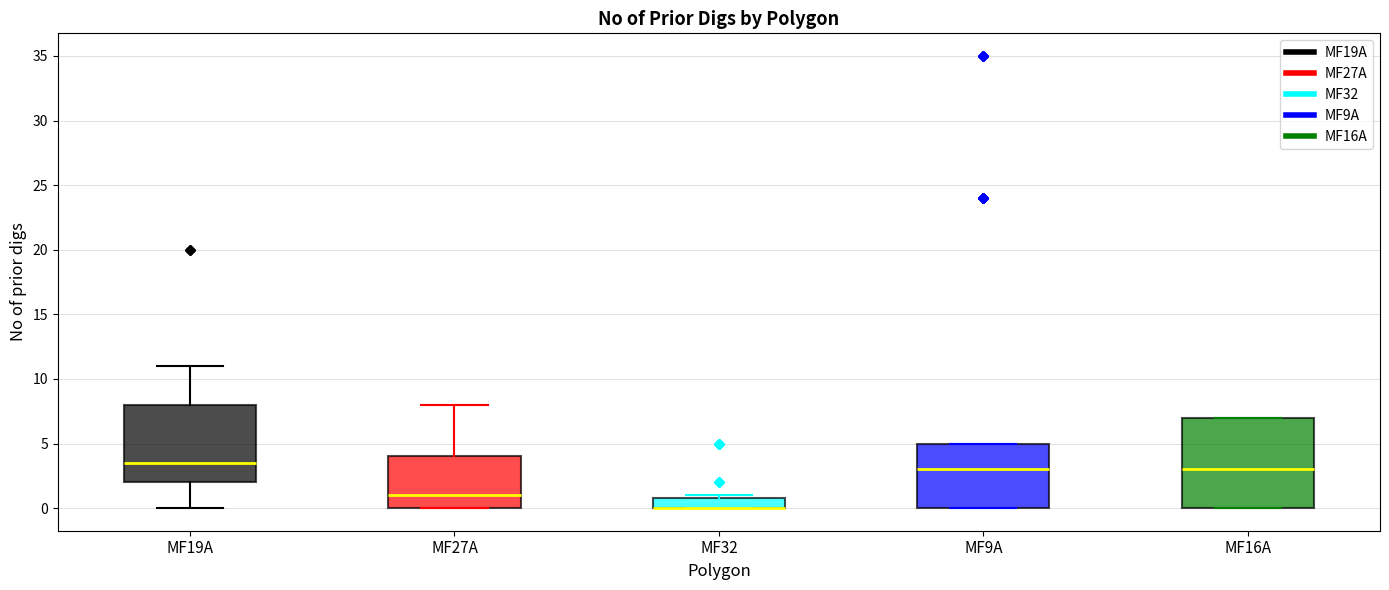

Reading left to right, transcribe this box plot: for each box, give where its median line is, the range the box spans, and where its two whiskers end, as read against the y-axis. The values are not printed on the chart, so give them approximately, as read against the axis.

MF19A: median 3.5, box 2.0 to 8.0, whiskers 0.0 to 11.0
MF27A: median 1.0, box 0.0 to 4.0, whiskers 0.0 to 8.0
MF32: median 0.0 (drawn on the box's lower edge), box 0.0 to 1.0, whiskers 0.0 to 1.0 (just above the box's upper edge)
MF9A: median 3.0, box 0.0 to 5.0, whiskers 0.0 to 5.0
MF16A: median 3.0, box 0.0 to 7.0, whiskers 0.0 to 7.0